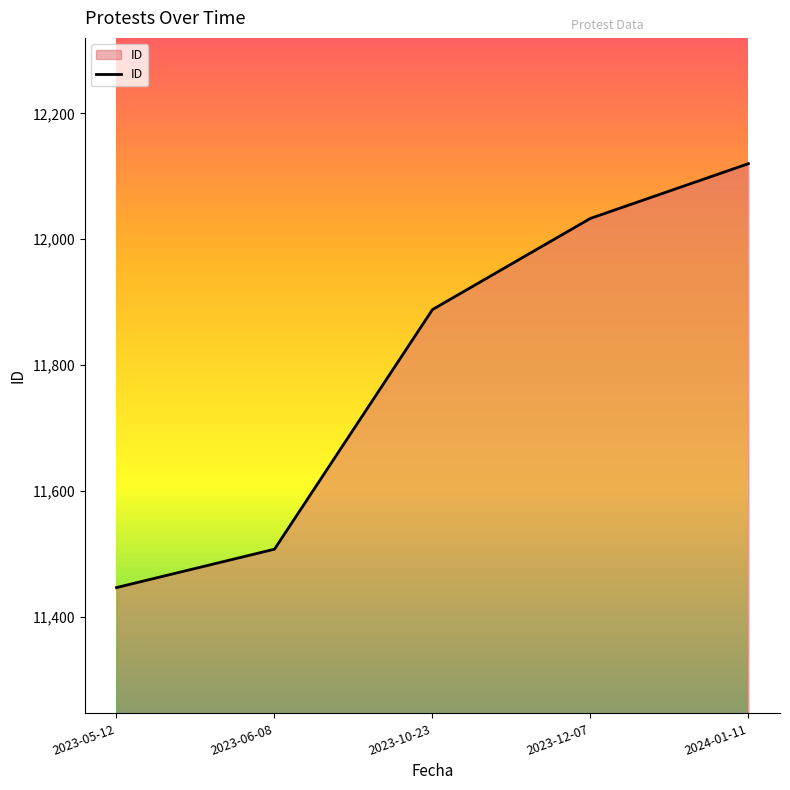

How many categories are shown in the chart?

5